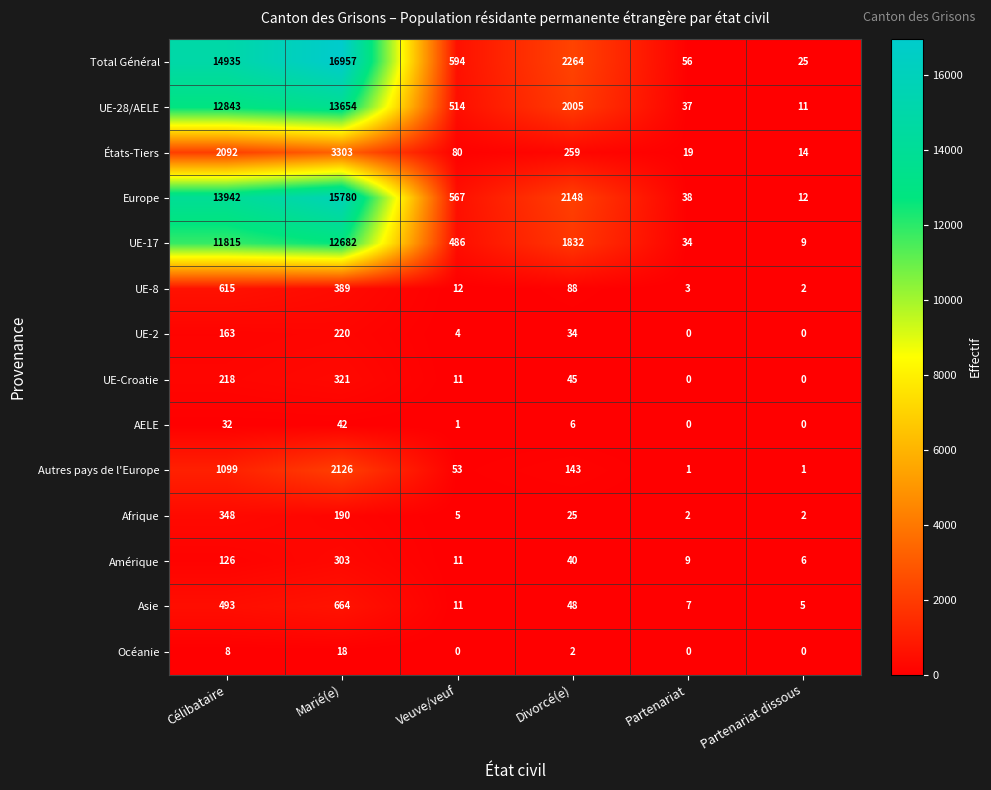

Rank the series by their maximum value, from lowest to highest.

Océanie, AELE, UE-2, Amérique, UE-Croatie, Afrique, UE-8, Asie, Autres pays de l'Europe, États-Tiers, UE-17, UE-28/AELE, Europe, Total Général